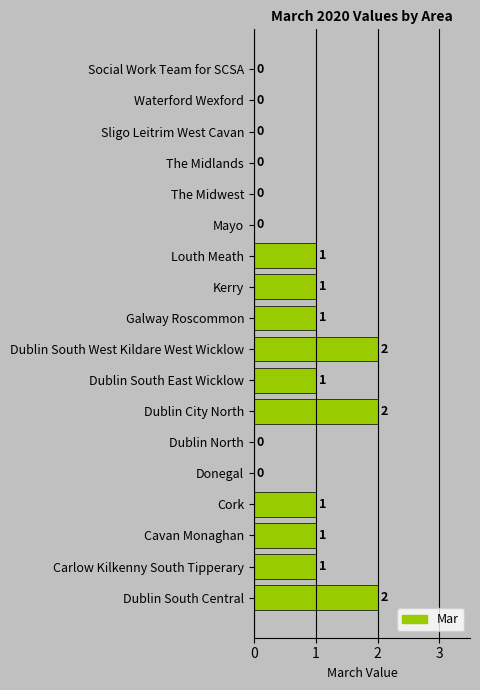

What is the ratio of the value at Cavan Monaghan to the value at Dublin South East Wicklow?

1.0